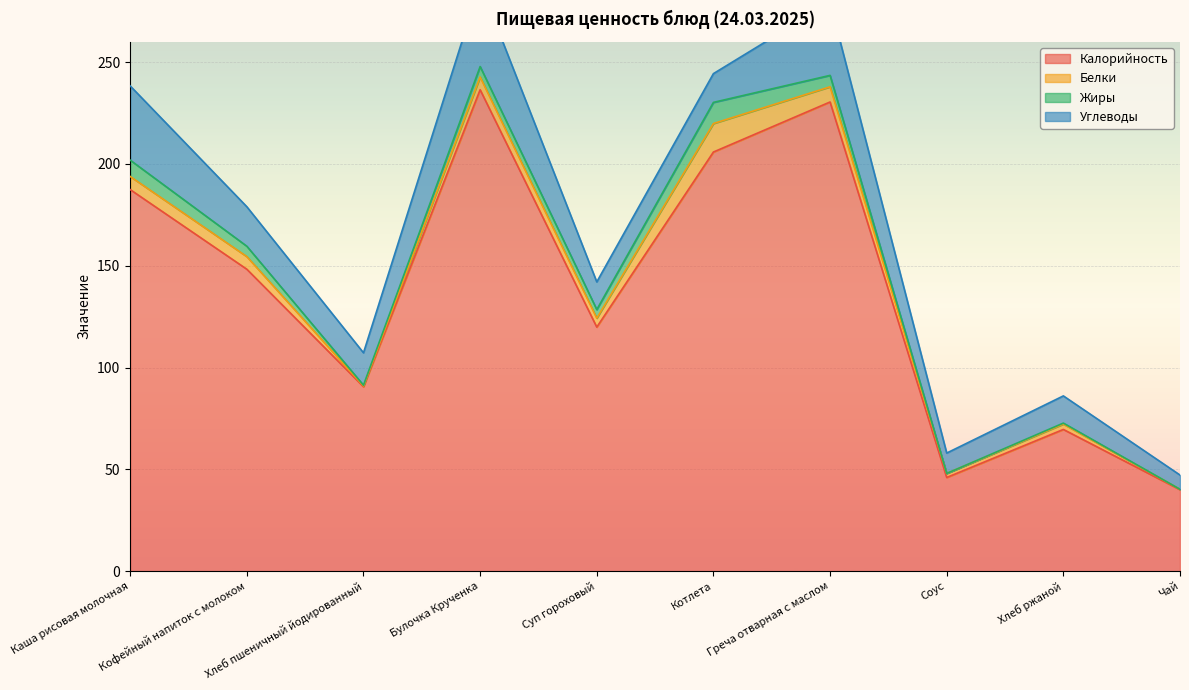

After their last crossing, which series has the higher values: Жиры or Белки?

Белки